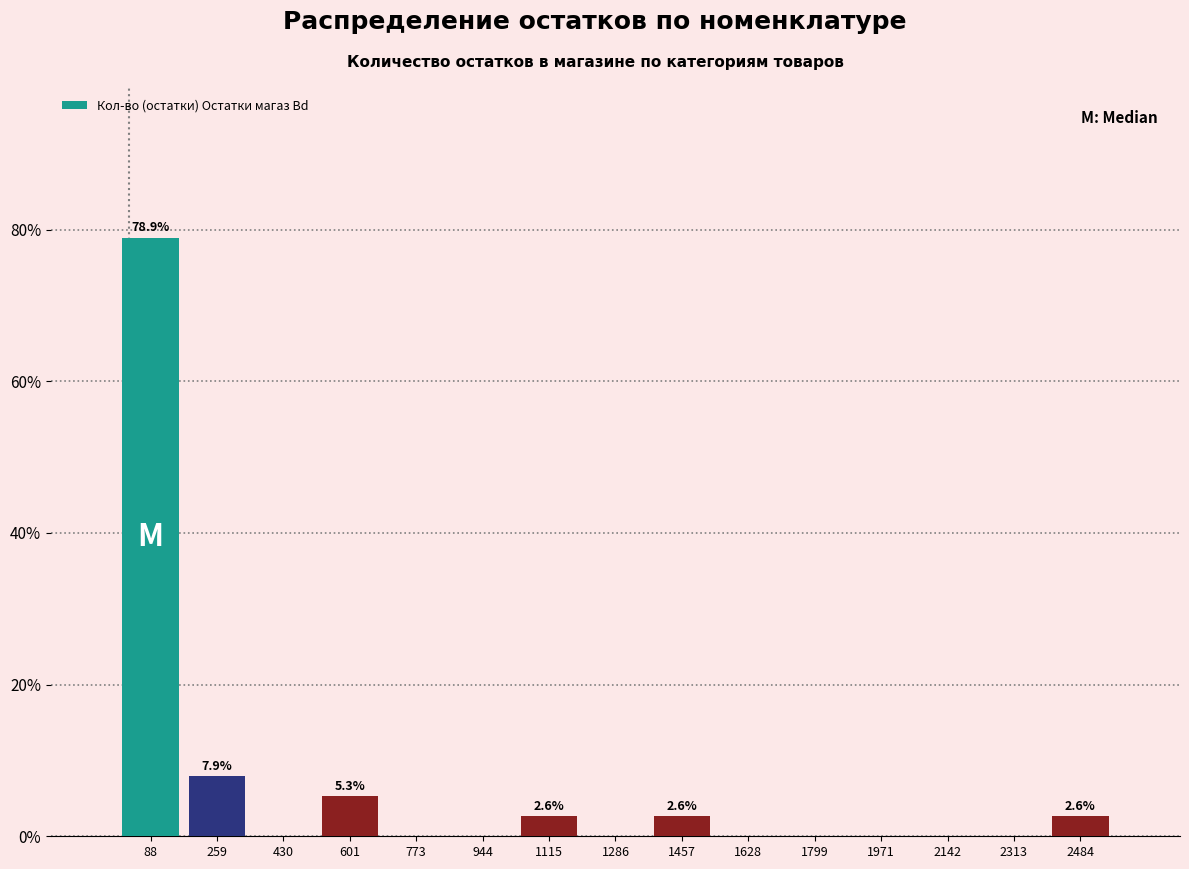

Which range on the x-axis has the tallest bar?

0 to 180